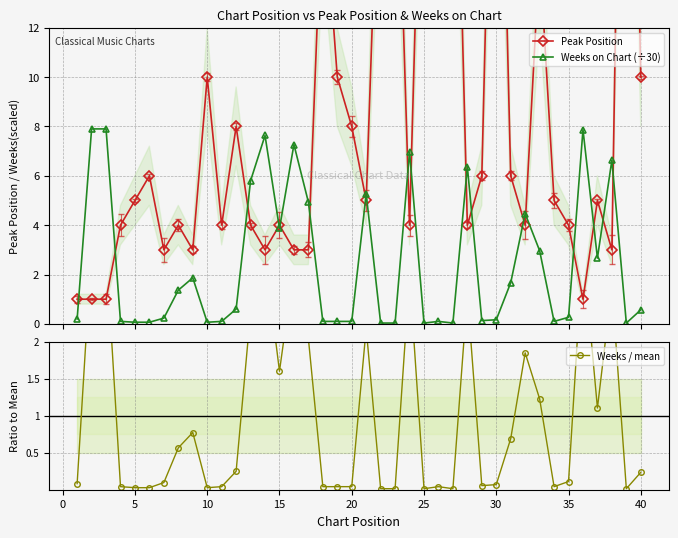

True or false: Weeks / mean and Weeks on Chart (÷30) intersect in this chart.

False